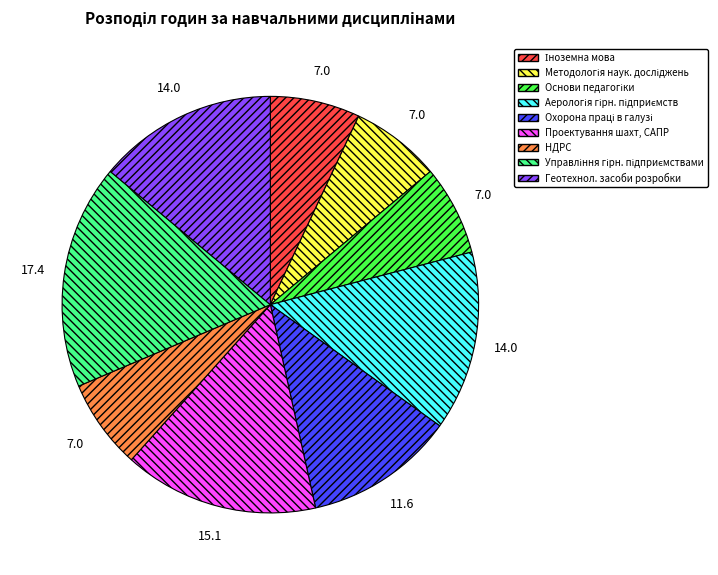

Does any single category account for the majority?

No